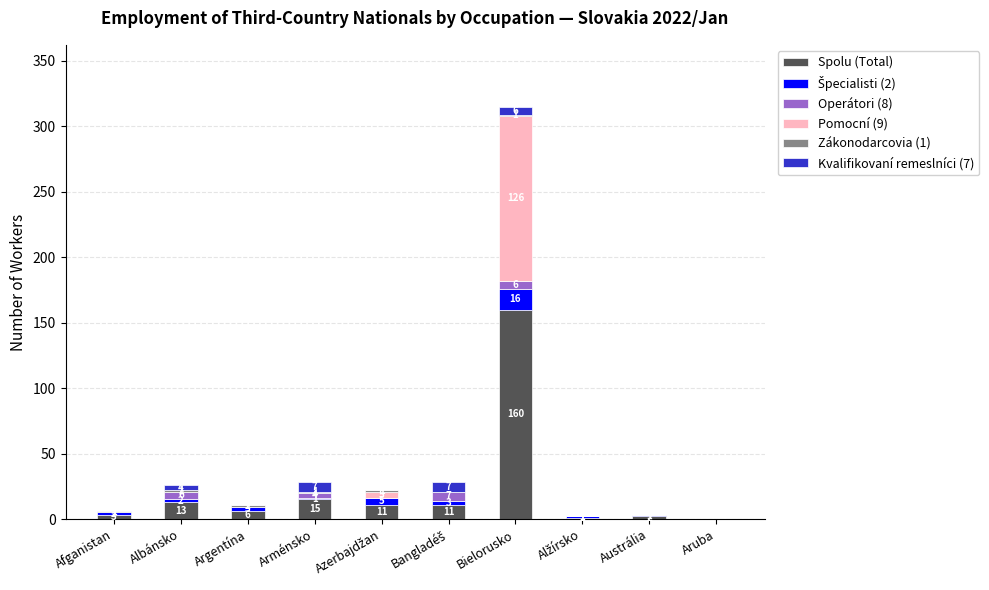

Is it true that Spolu (Total) equals 13 at Albánsko?

True